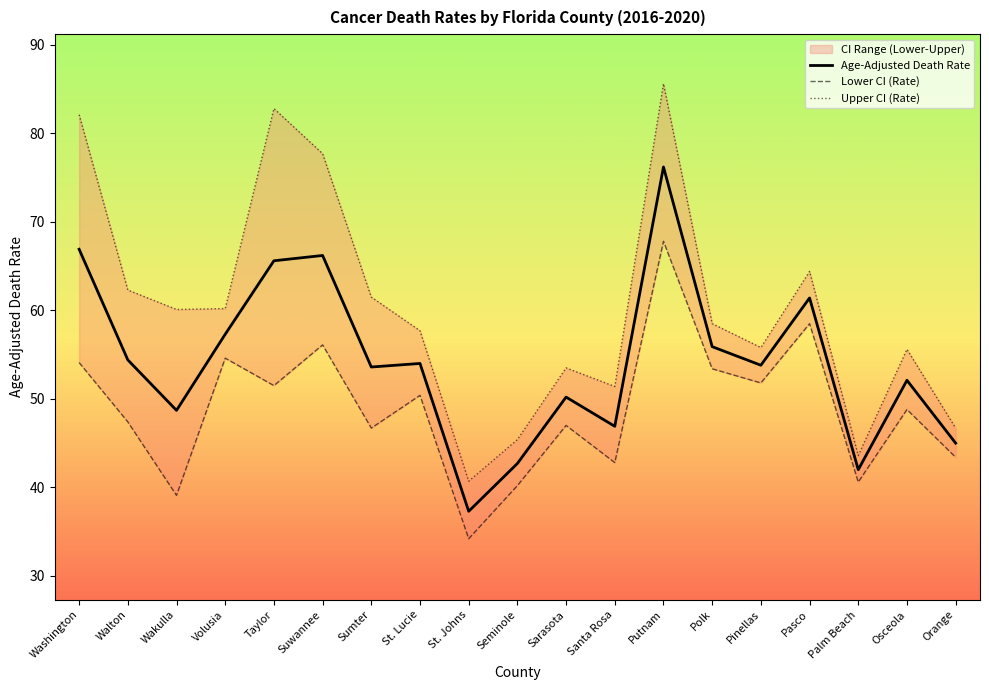

True or false: Age-Adjusted Death Rate has a value of 53.8 at Pinellas.

True